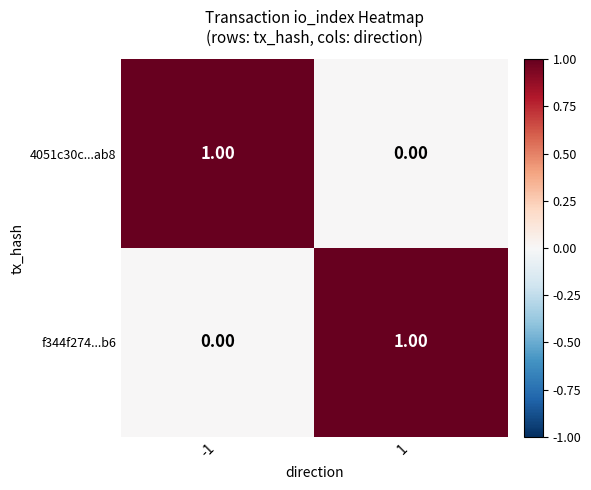

Rank the categories by f344f274...b6 value from lowest to highest.

-1, 1